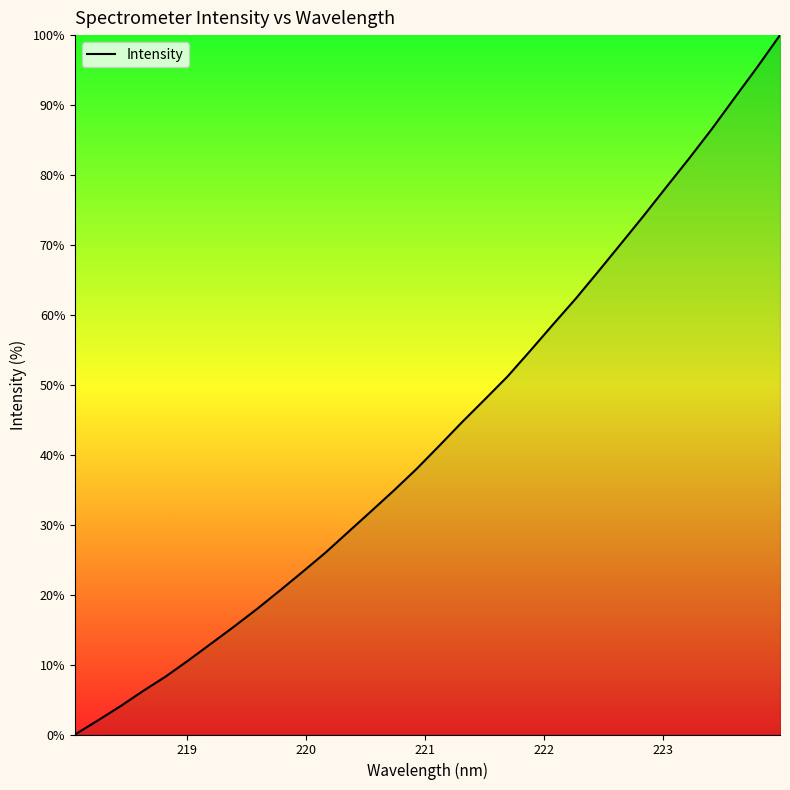

Count the number of values greater than 41.

16